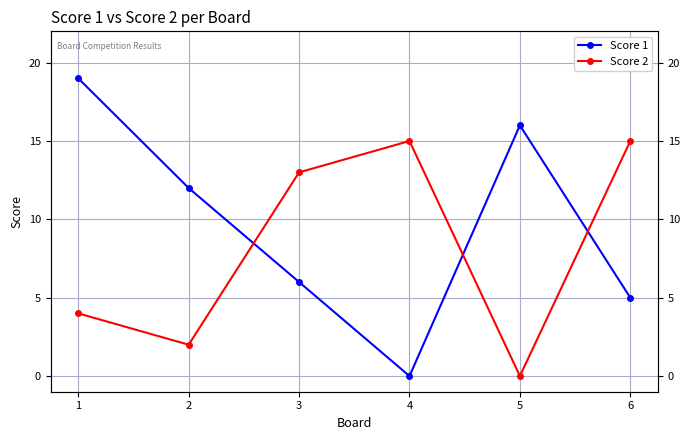

Is it true that Score 1 equals 22 at 5?

False